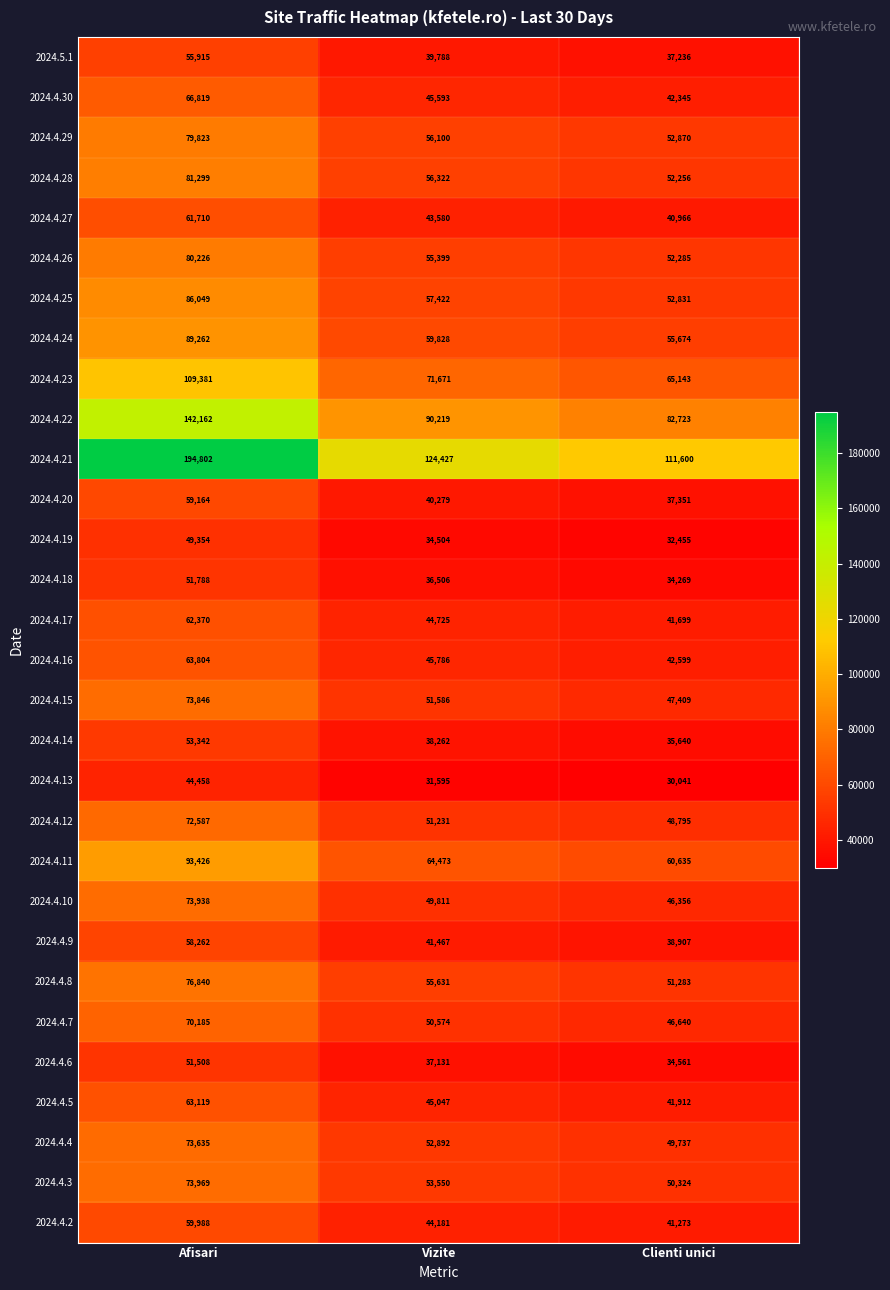

True or false: 2024.4.12 has a value of 26982 at Vizite.

False